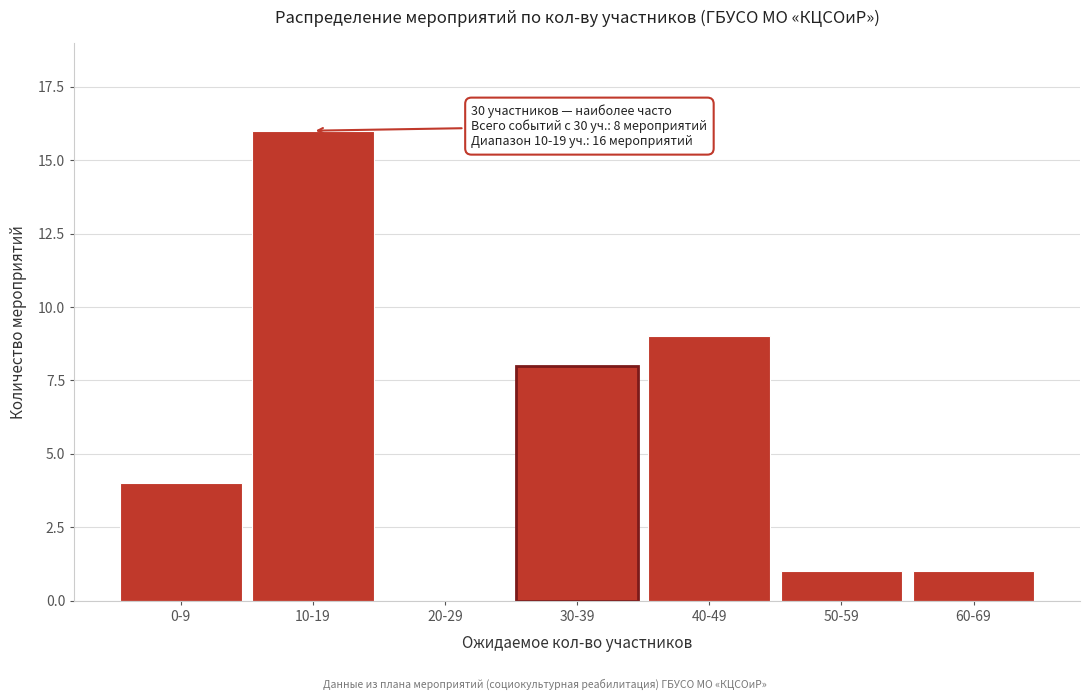

Reading right to left, list all the values displayed in this chart.

60-69=1	50-59=1	40-49=9	30-39=8	20-29=0	10-19=16	0-9=4